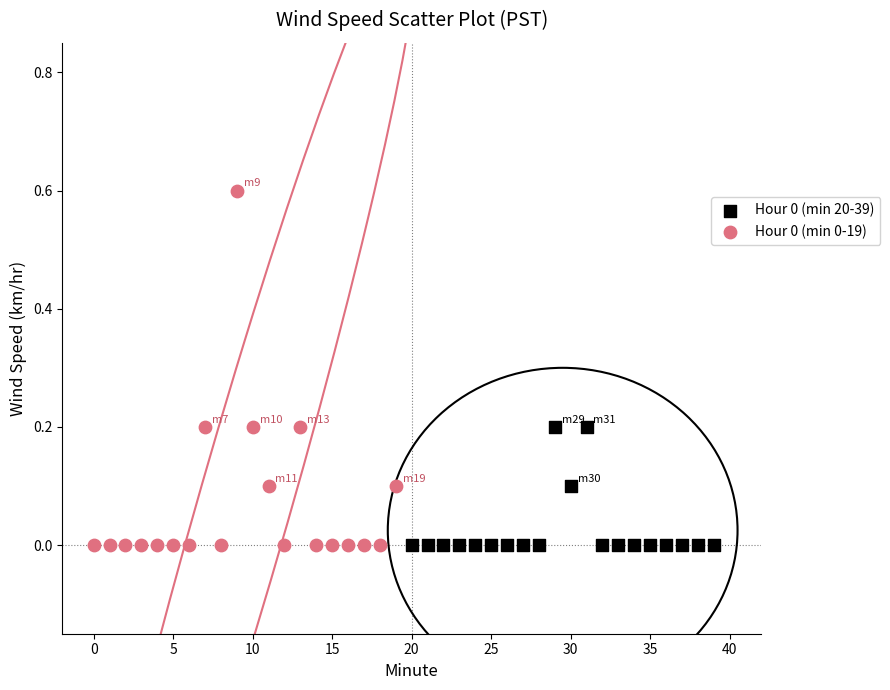

Which series has the widest spread of Y values?

Hour 0 (min 0-19)